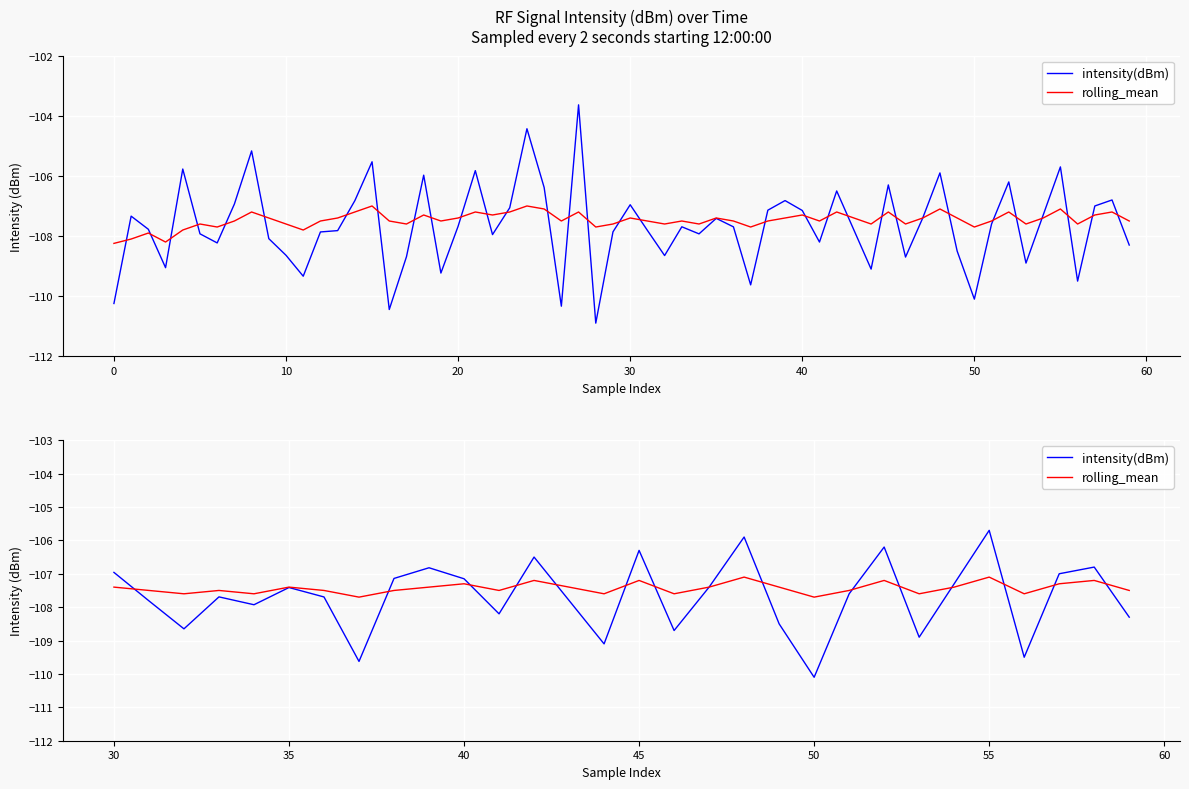

What is the value of the rolling_mean point at the 26th from the left?

-107.1